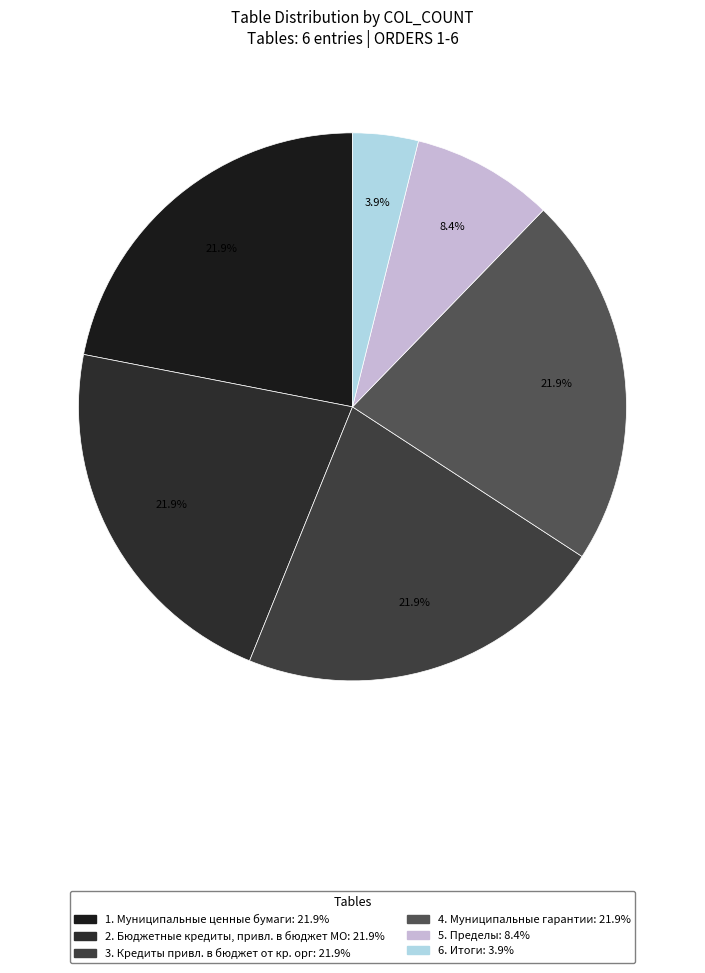

True or false: 1. Муниципальные ценные бумаги accounts for 22% of the total.

True